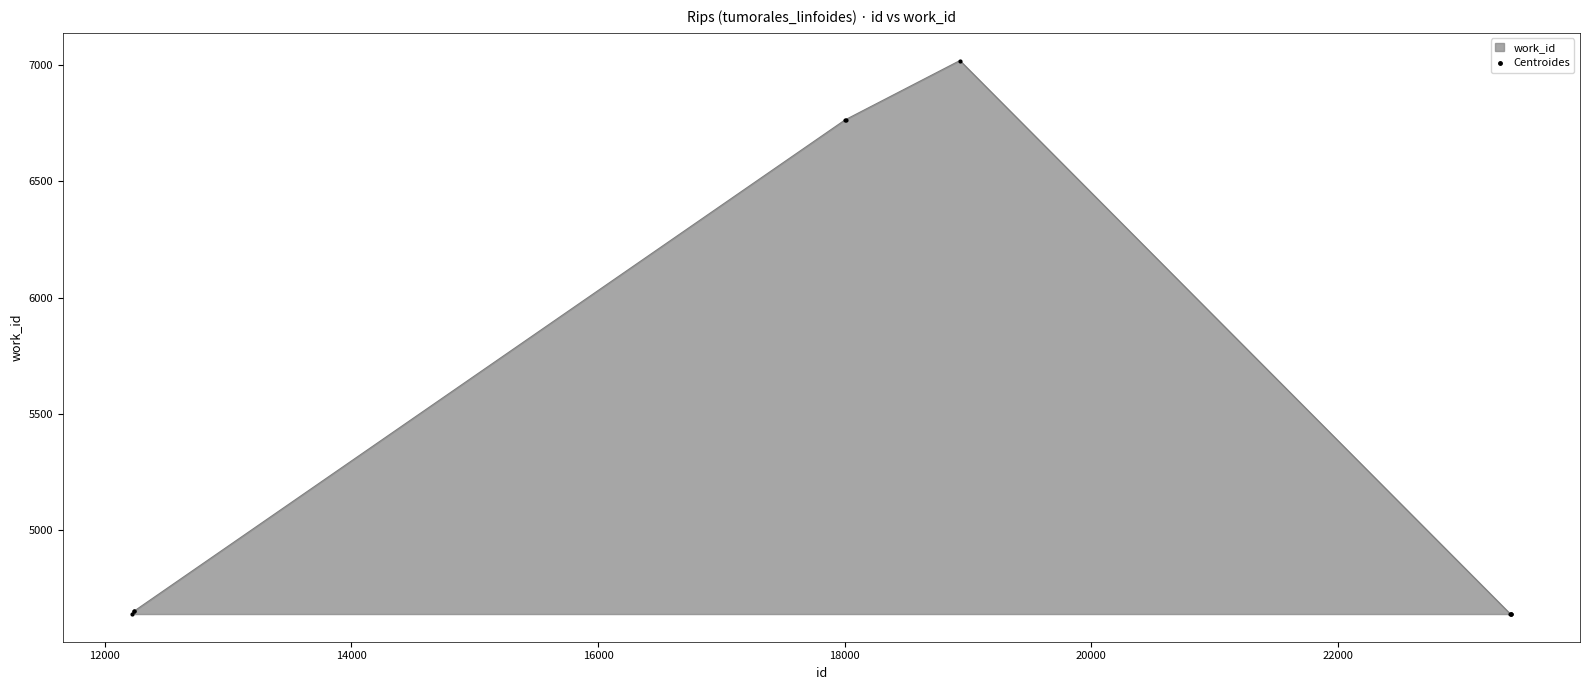

What is the average value?

5306